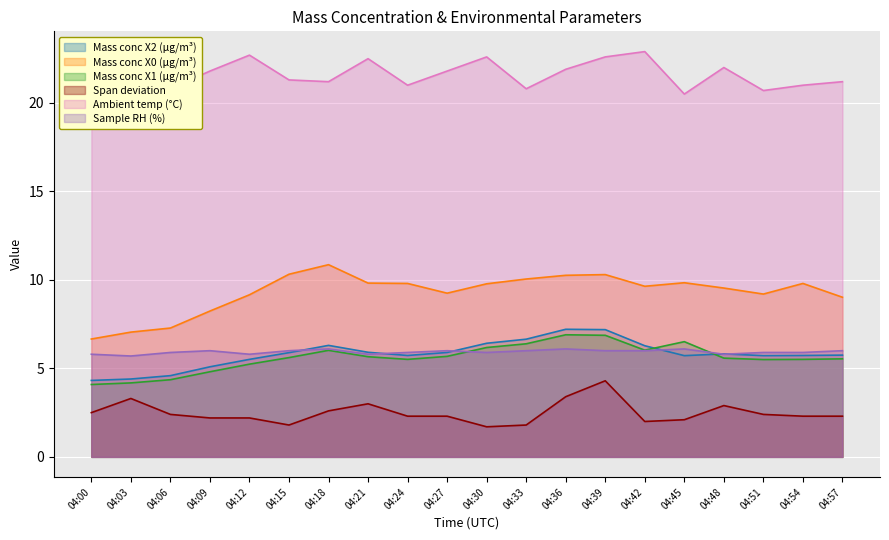

The value of Ambient temp (°C) at 04:21 is 22.5. True or false?

True